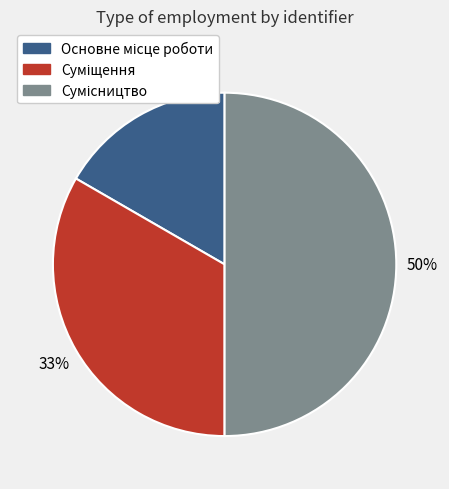

To the nearest percent, what is the average slice percentage?

33%